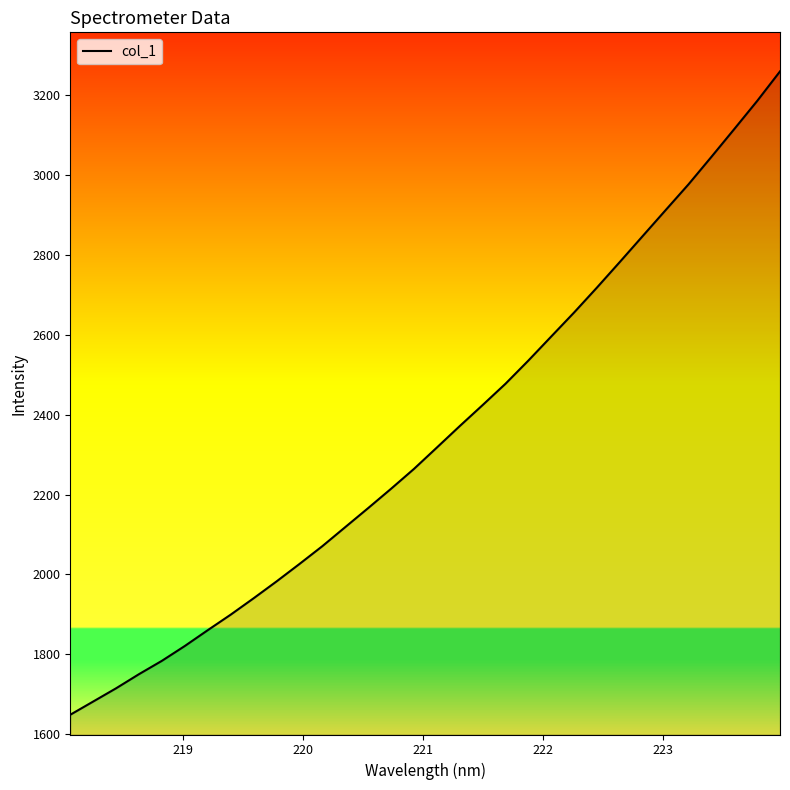

What is the minimum value shown in the chart?

1648.9